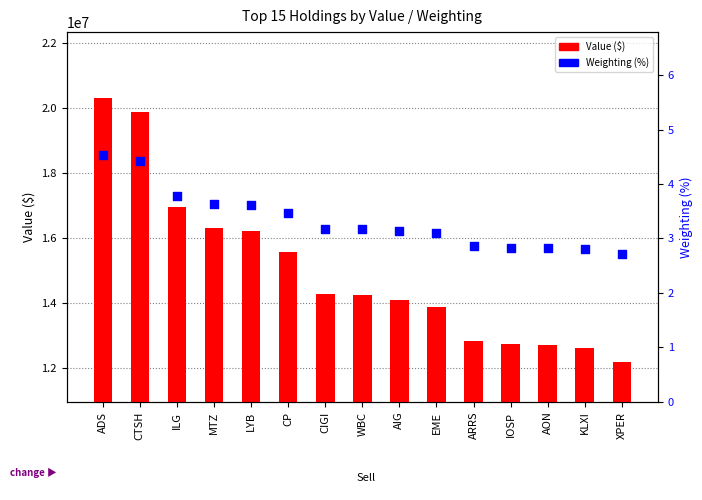

Which series reaches the minimum Y coordinate?

Weighting (%)